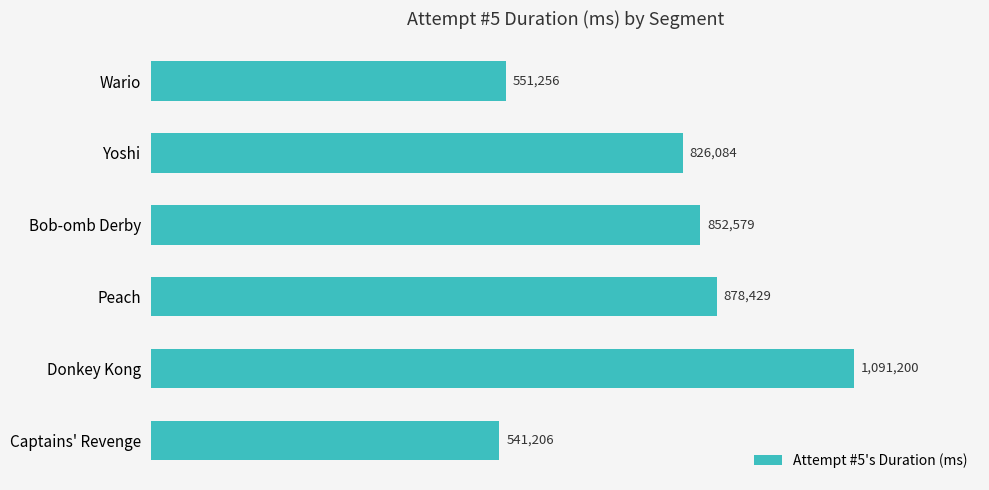

At which category does the chart reach its peak across all series?

Donkey Kong